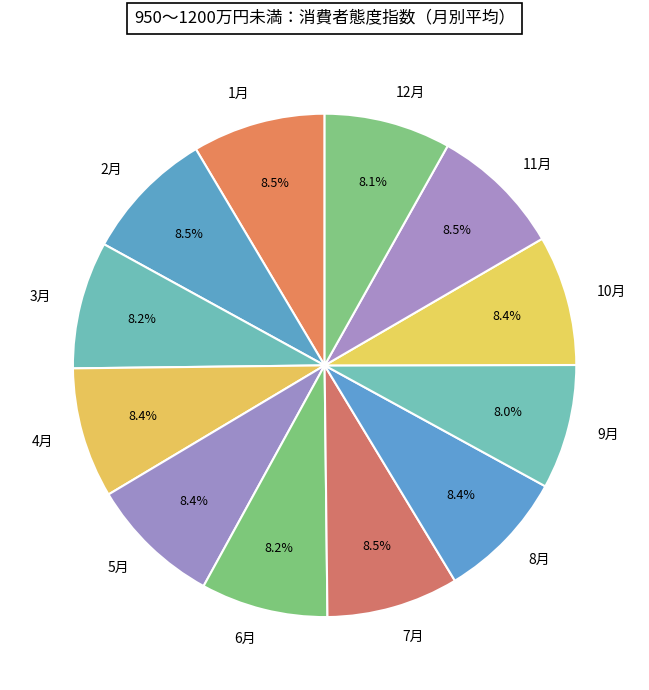

What is the ratio of the value at 9月 to the value at 6月?

1.0